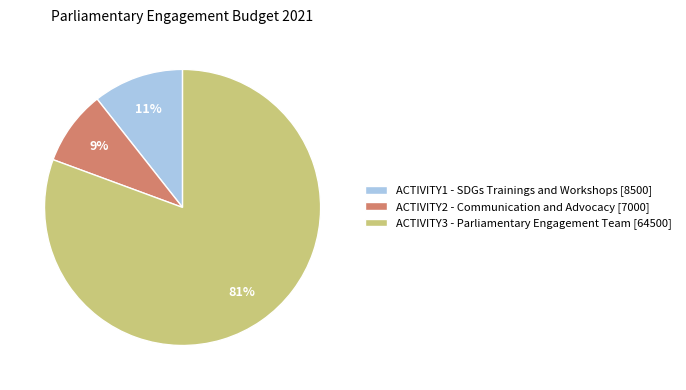

Which slice represents more than half of the pie?

ACTIVITY3 - Parliamentary Engagement Team